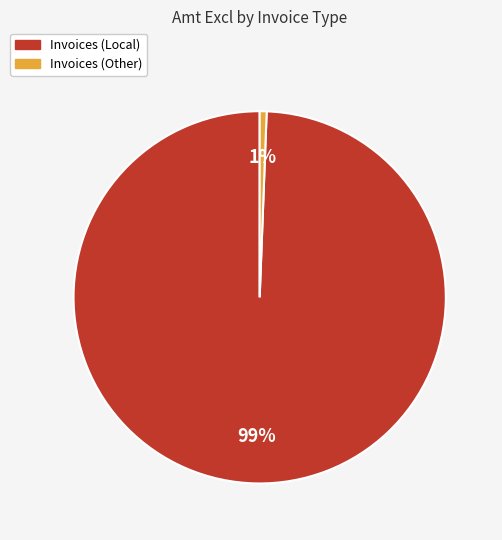

Is the sum of Invoices (Other) and Invoices (Local) greater than half?

Yes